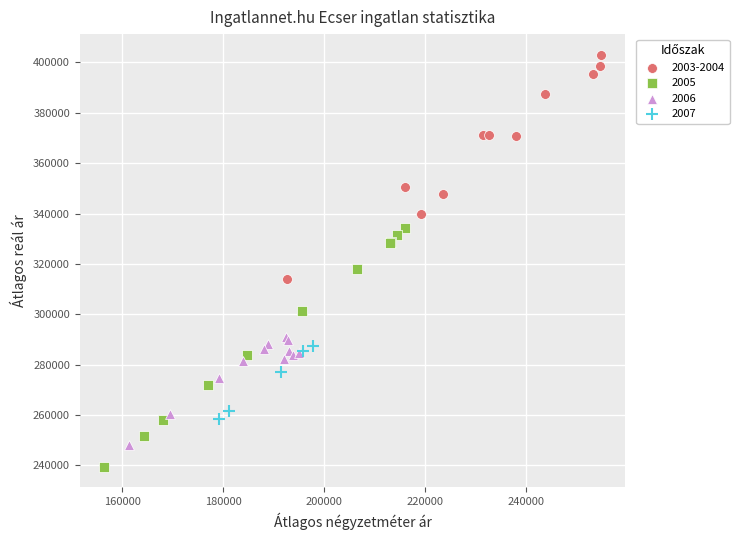

Which series contains the lowest Y value?

2005